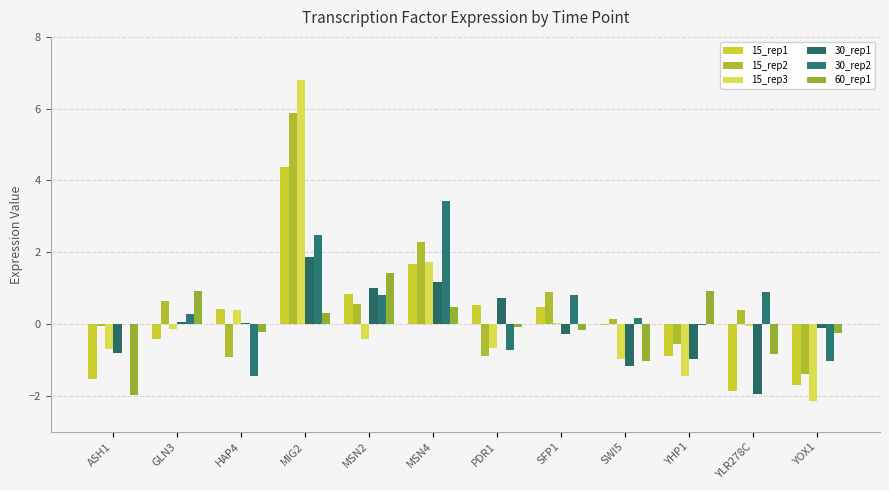

What is the label of the 7th bar from the right?

MSN4